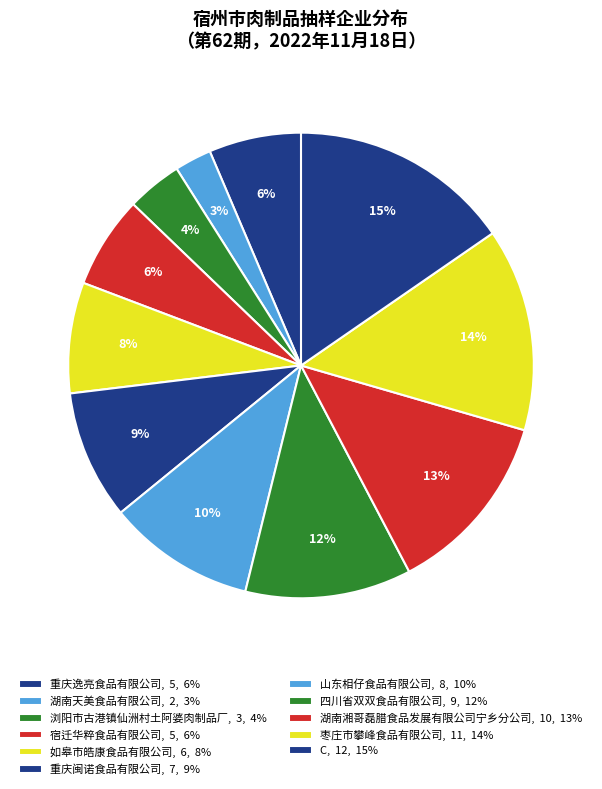

Is there a majority slice in this chart?

No